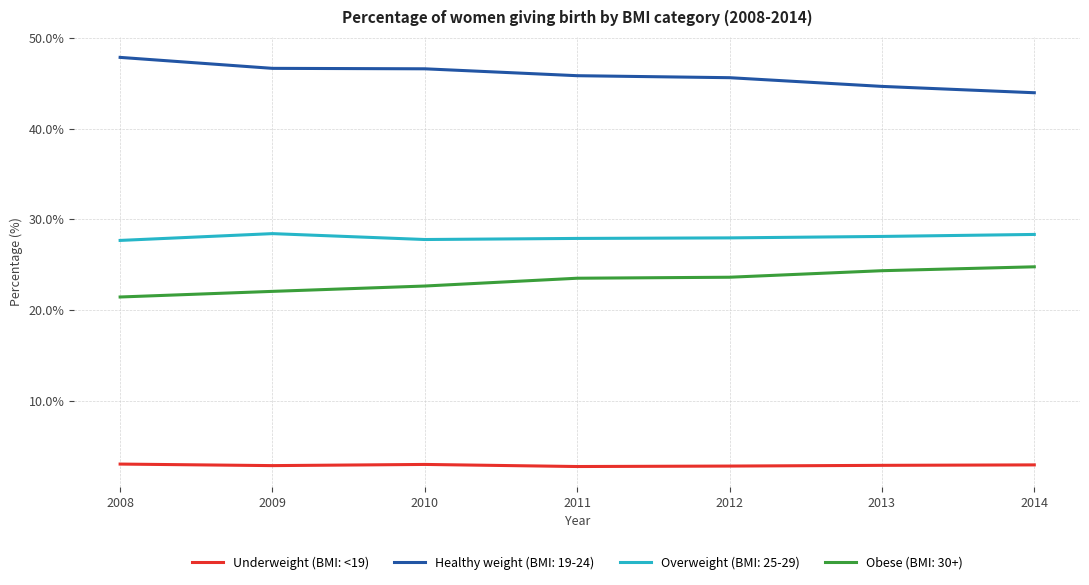

What is the difference between the highest and lowest values at 2011?

43.1